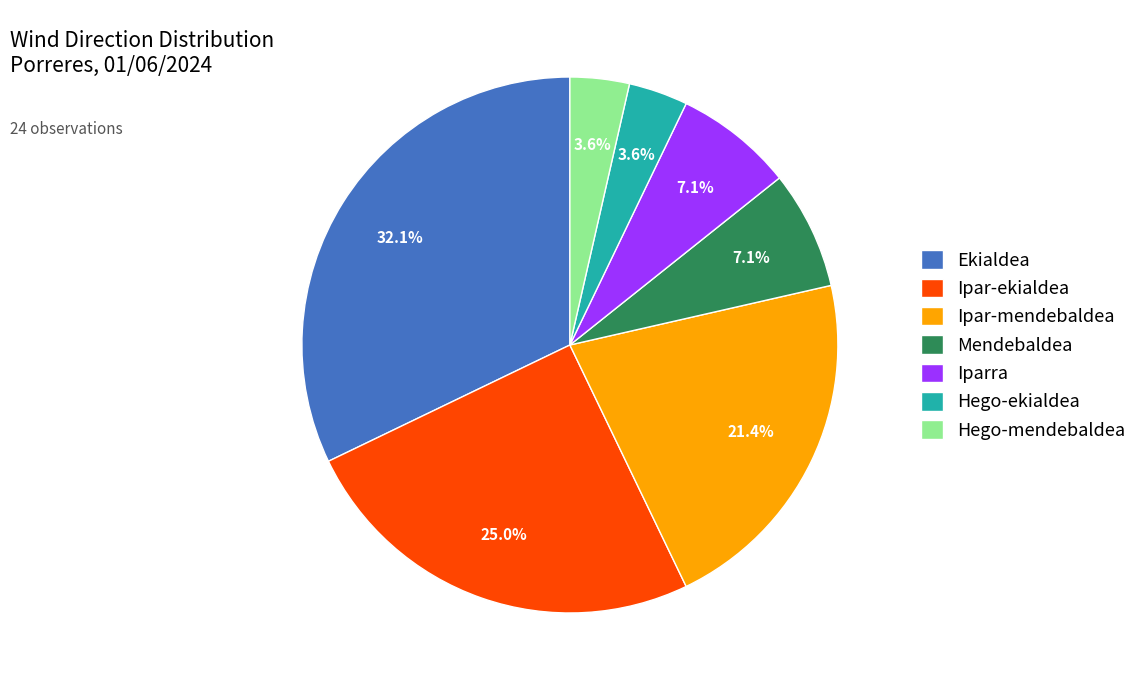

Combined, what portion of the pie is Hego-ekialdea and Iparra?

10.7%